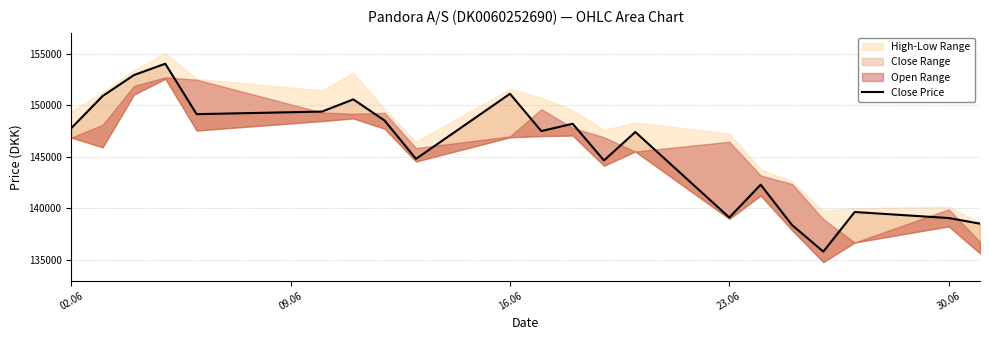

The value at 16.06 is 232330. True or false?

False